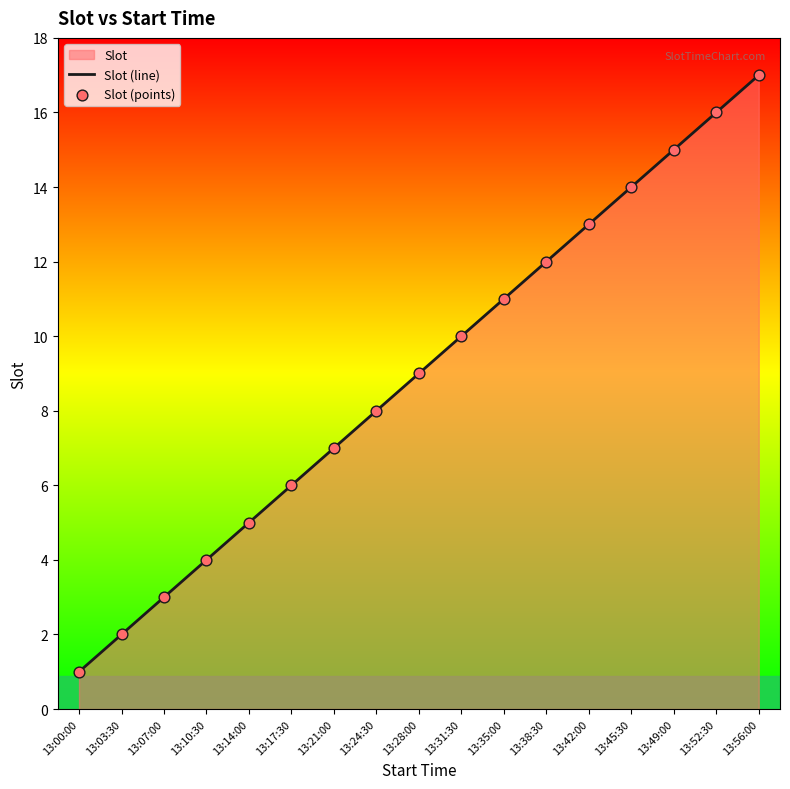

At which category is the sum across all series the highest?

13:56:00